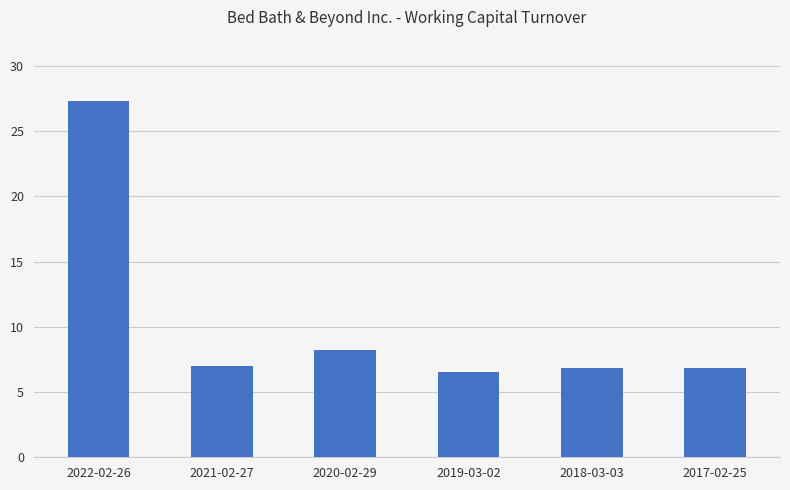

The chart shows a value of 8.2 at 2020-02-29. True or false?

True